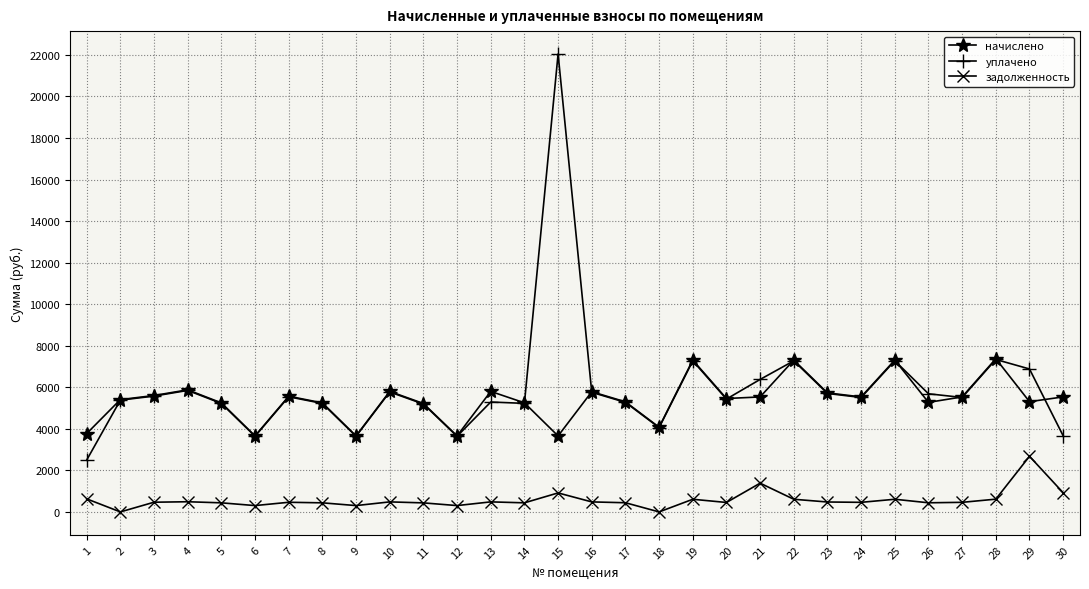

True or false: задолженность and уплачено intersect in this chart.

False